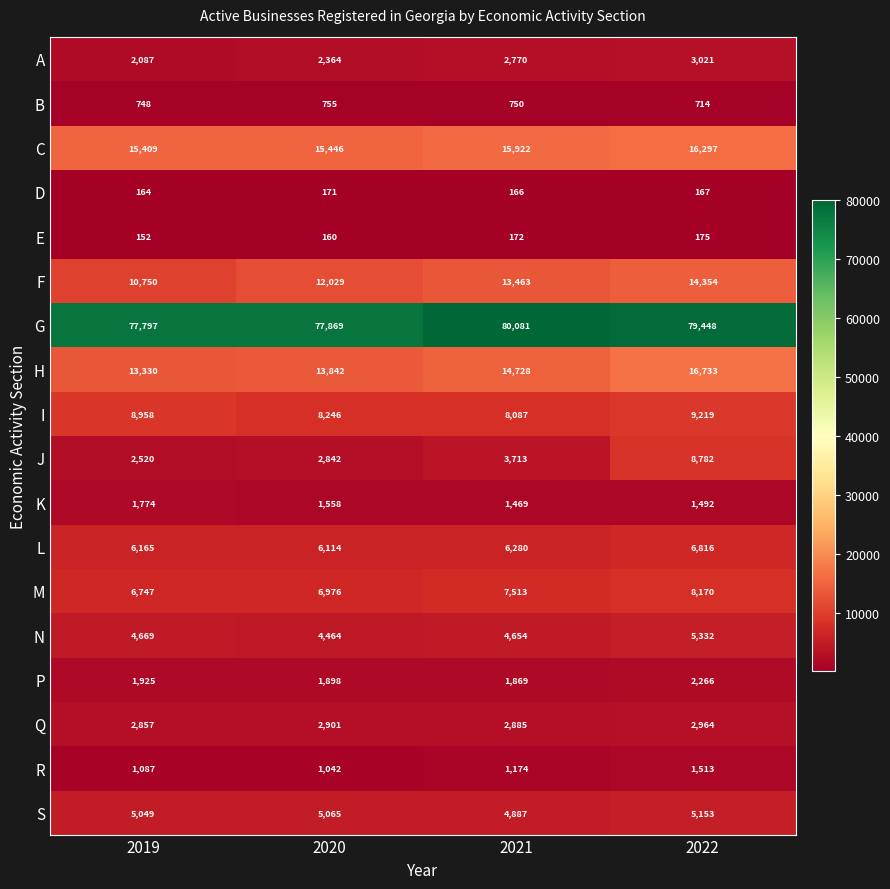

The value of K at 2020 is 452. True or false?

False